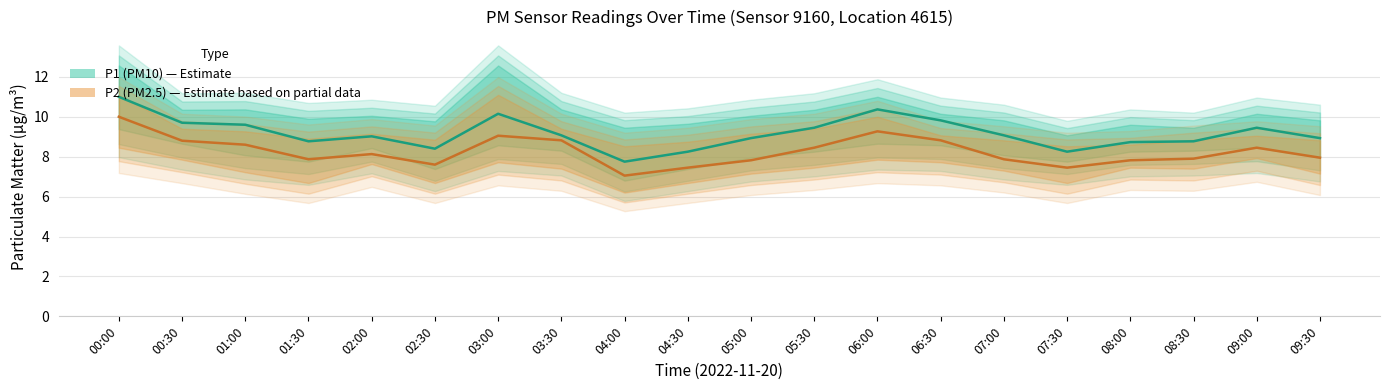

True or false: P1 (PM10) has a value of 18.5 at 00:00.

False